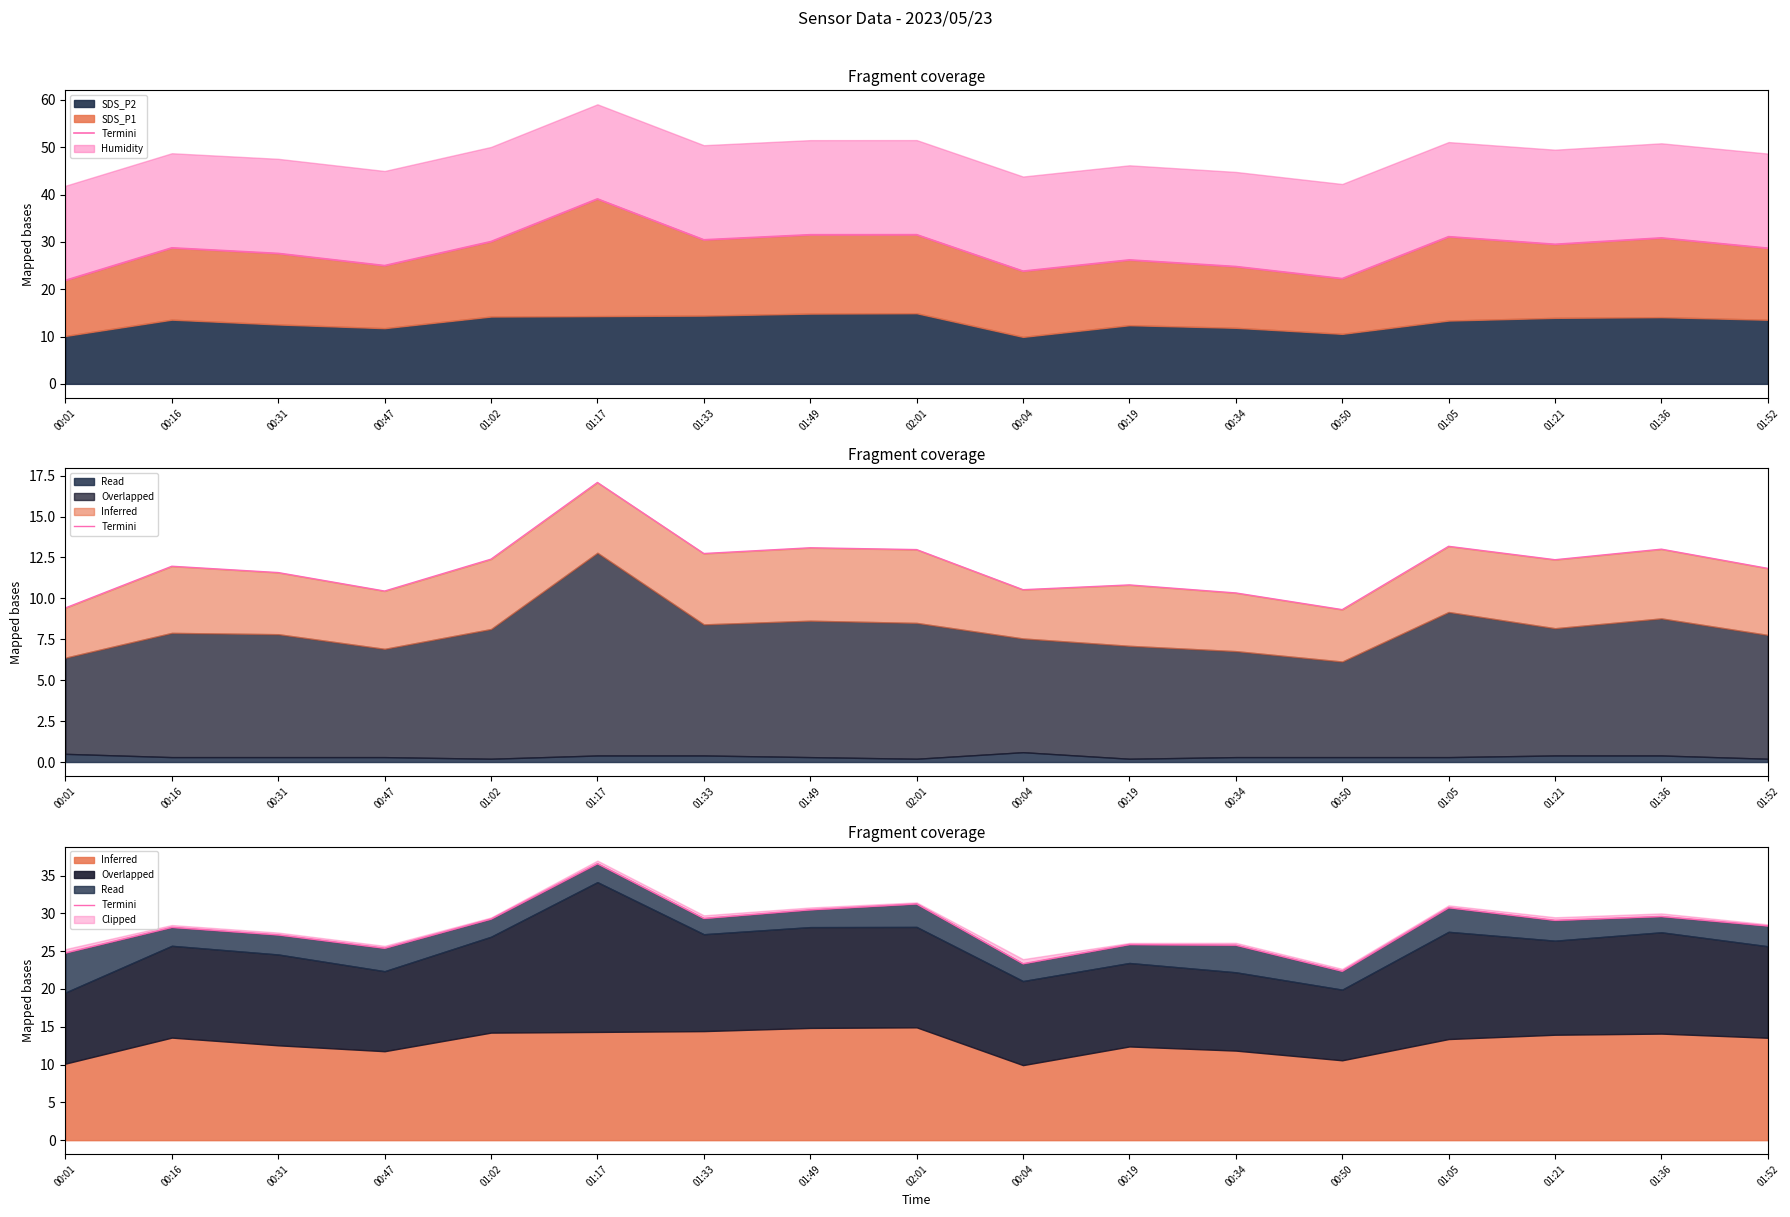

Which category has the highest value across all series?

01:17